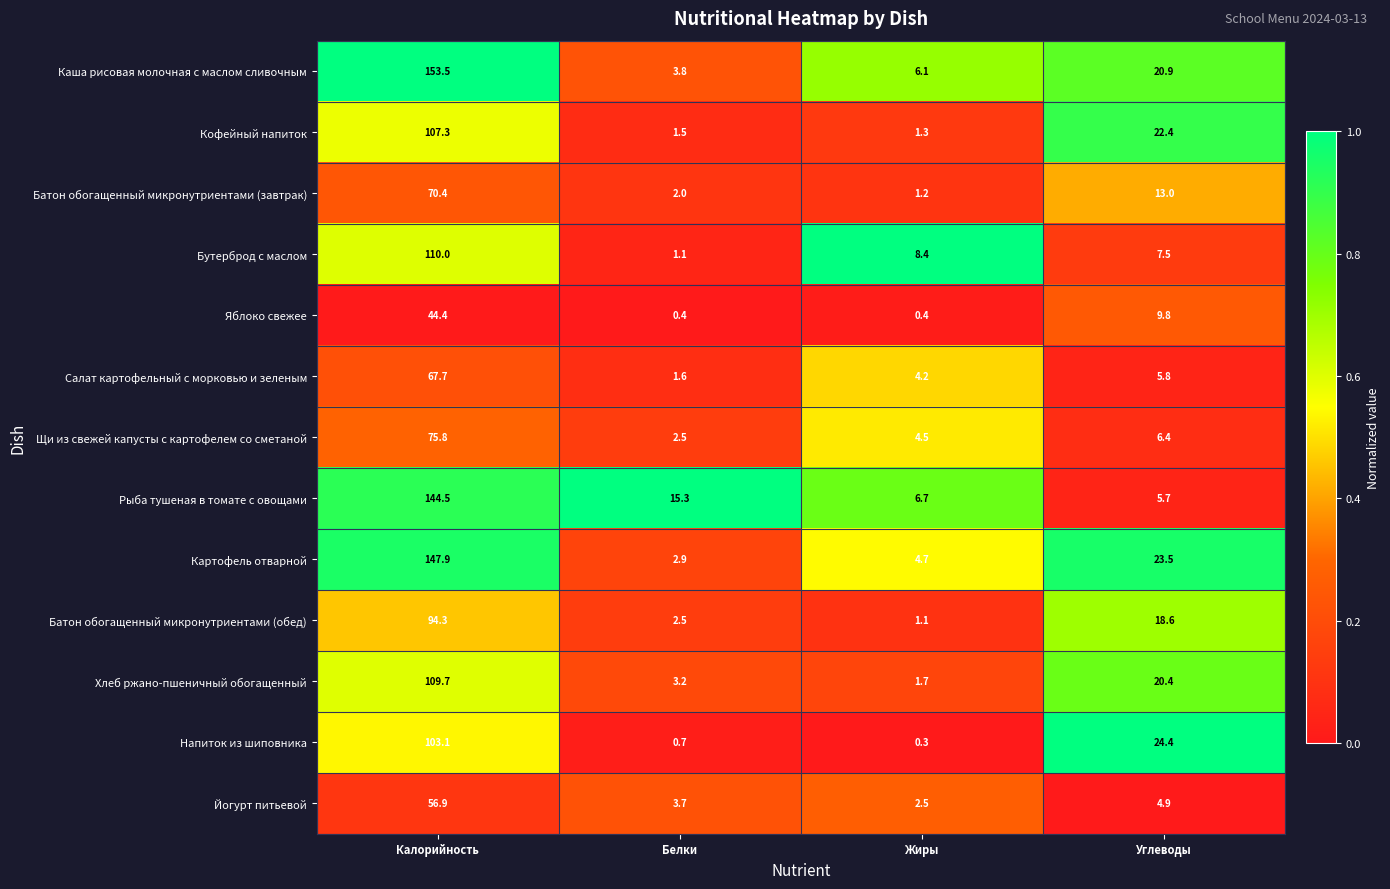

The Кофейный напиток series shows 22.4 at Углеводы. True or false?

True